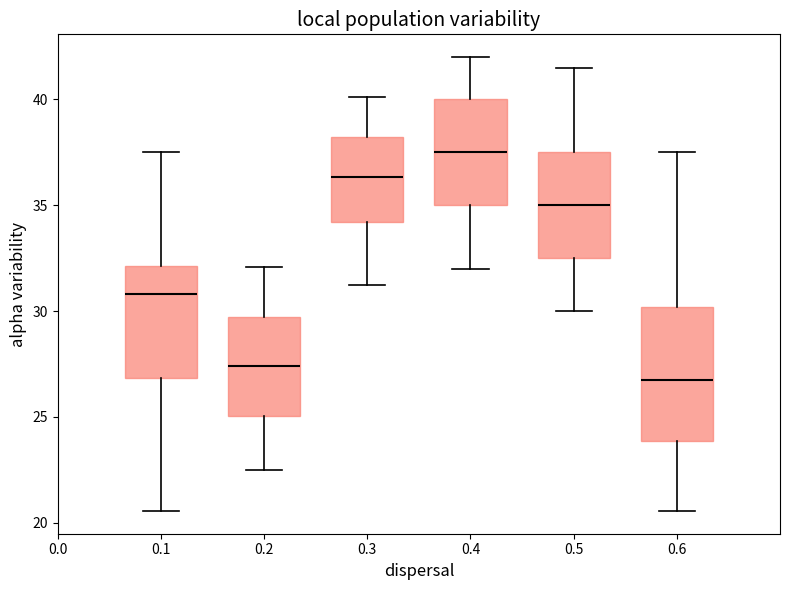

Comparing the boxes themselves (not the whiskers), which one is the tallest?

0.6